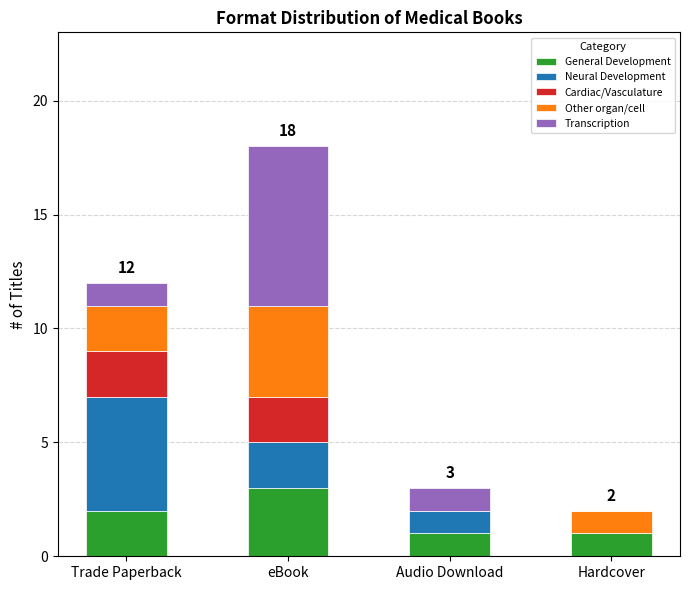

Are the bars horizontal?

No